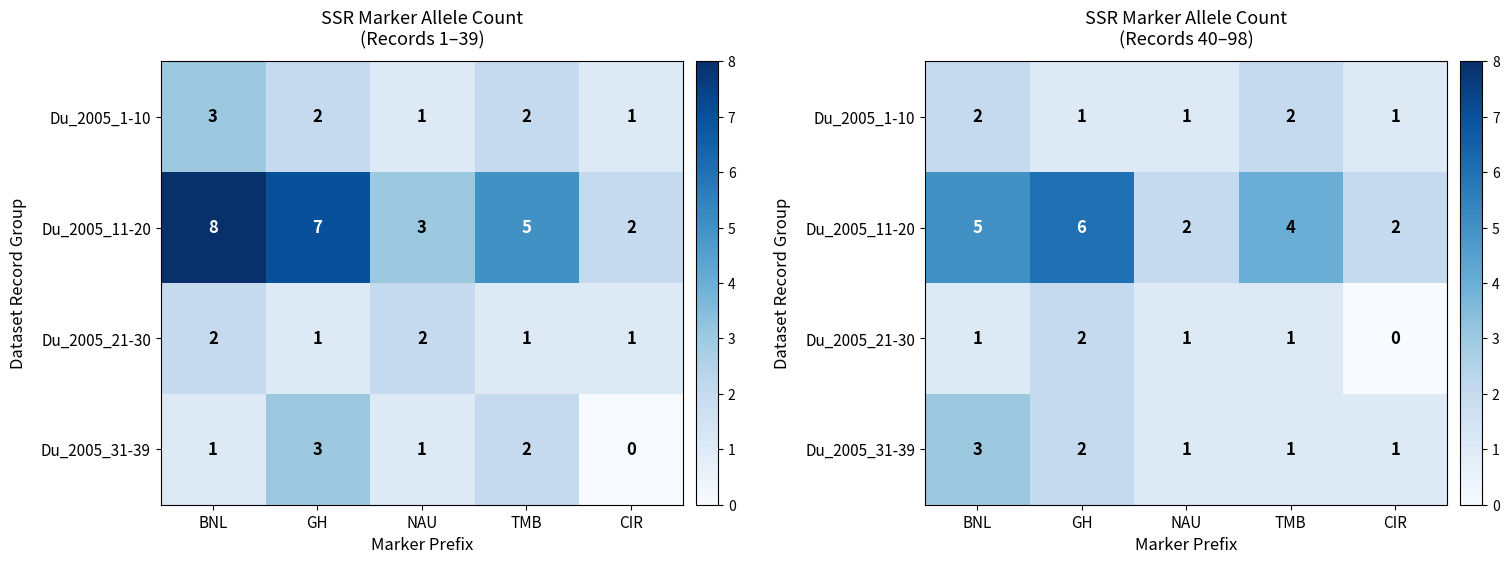

At which label is Du_2005_1-10 closest to 1?

GH